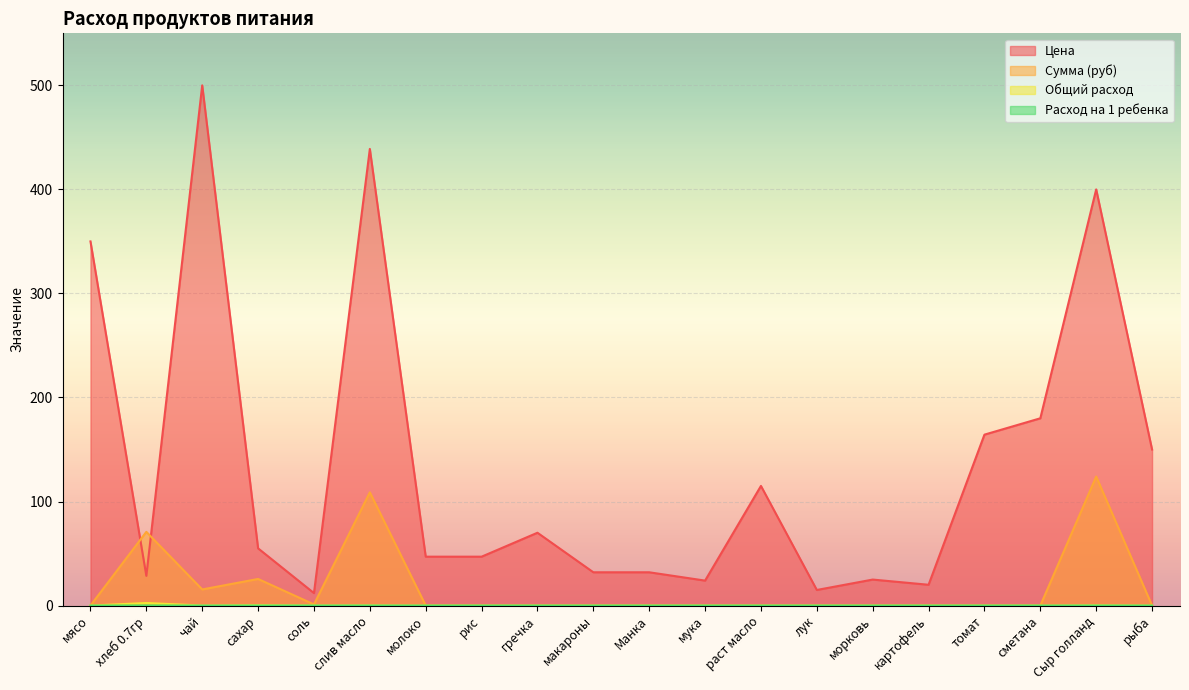

Which series changed the most between соль and морковь?

Цена